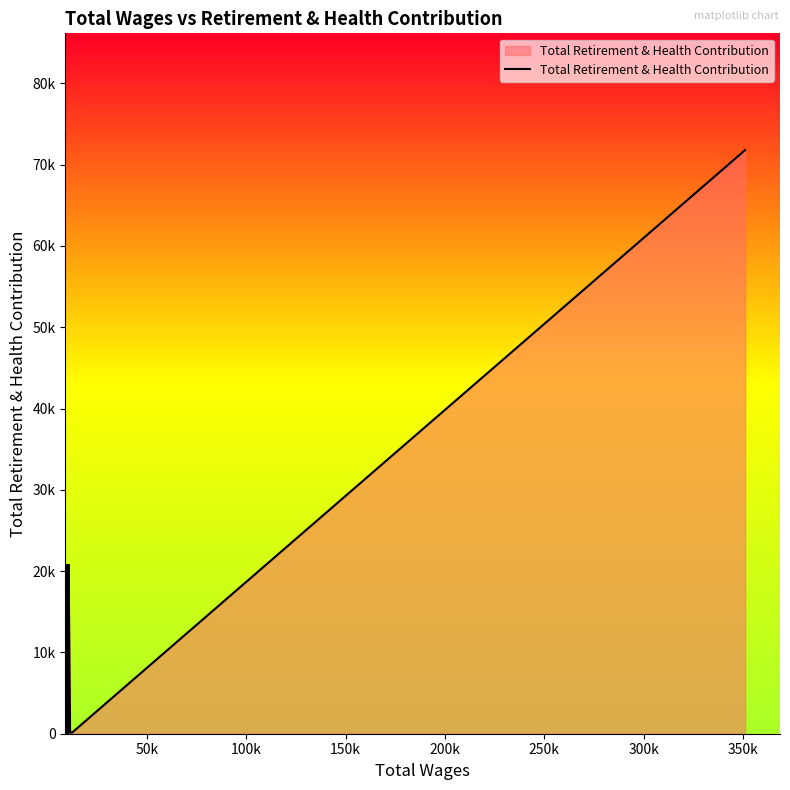

How many data points does each series have?

20